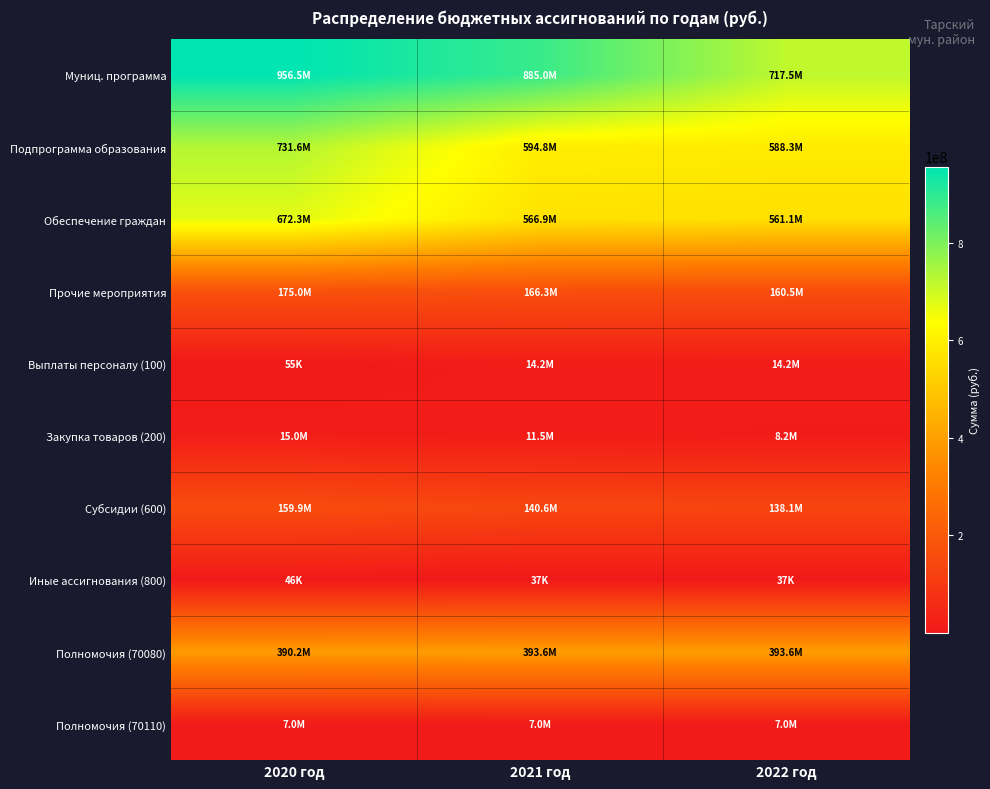

Reading left to right, extract all data points from this chart.

Муниц. программа: 2020 год=956462982.9	2021 год=884964986.5	2022 год=717456238.0
Подпрограмма образования: 2020 год=731572372.9	2021 год=594752683.3	2022 год=588298496.0
Обеспечение граждан: 2020 год=672341226.3	2021 год=566874977.2	2022 год=561149636.7
Прочие мероприятия: 2020 год=174988209.3	2021 год=166274151.2	2022 год=160548810.7
Выплаты персоналу (100): 2020 год=55000.0	2021 год=14157379.0	2022 год=14157379.0
Закупка товаров (200): 2020 год=15001950.0	2021 год=11470950.0	2022 год=8243430.0
Субсидии (600): 2020 год=159885244.3	2021 год=140608807.2	2022 год=138110986.6
Иные ассигнования (800): 2020 год=46015.1	2021 год=37015.1	2022 год=37015.1
Полномочия (70080): 2020 год=390157950.0	2021 год=393602317.0	2022 год=393602317.0
Полномочия (70110): 2020 год=6998509.0	2021 год=6998509.0	2022 год=6998509.0